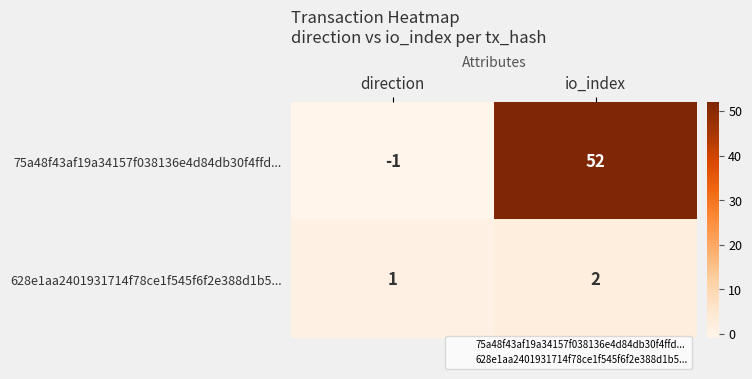

Is it true that 75a48f43af19a34157f038136e4d84db30f4ffd... equals 25 at io_index?

False